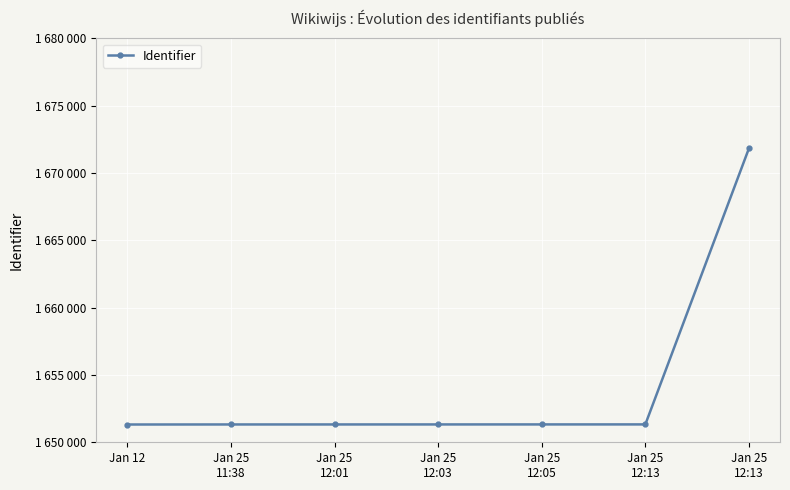

Does the chart have visible grid lines?

Yes